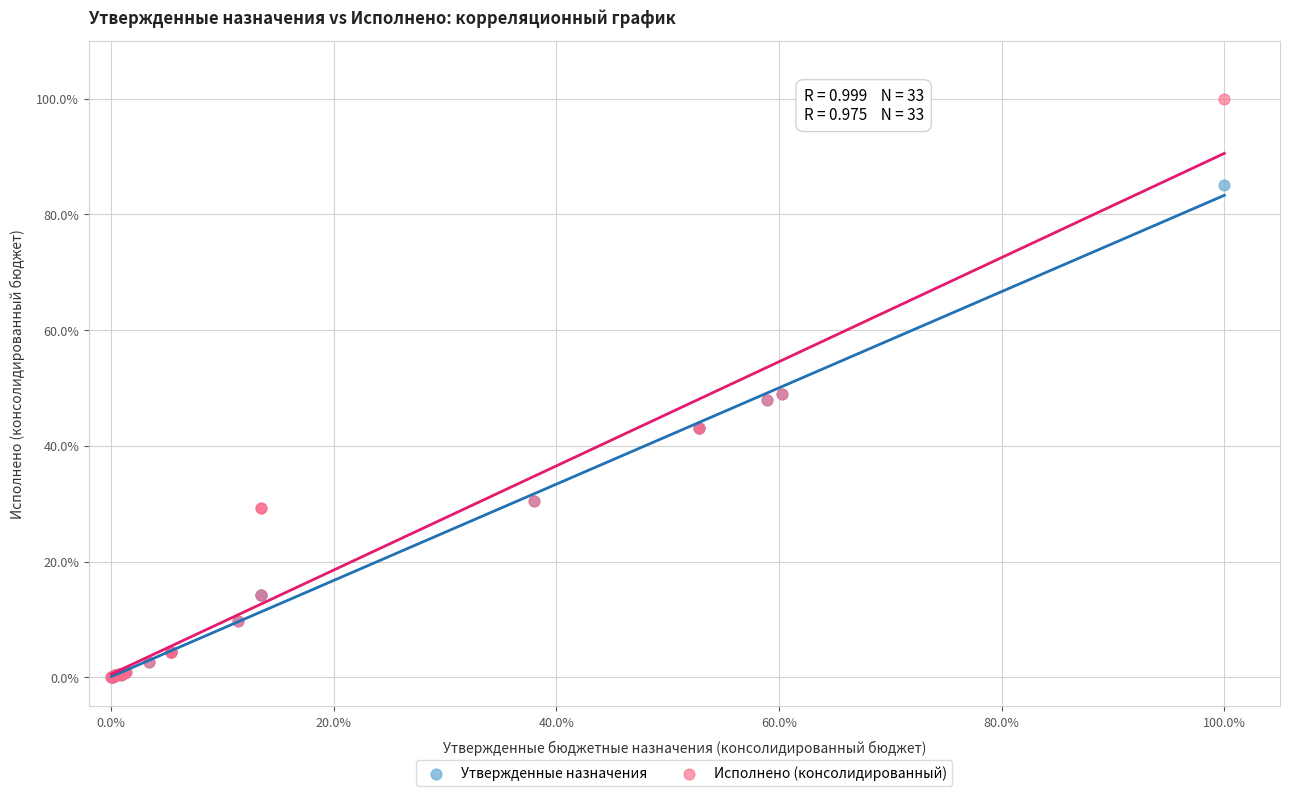

What are all the series names shown in the legend?

Утвержденные назначения, Исполнено (консолидированный)